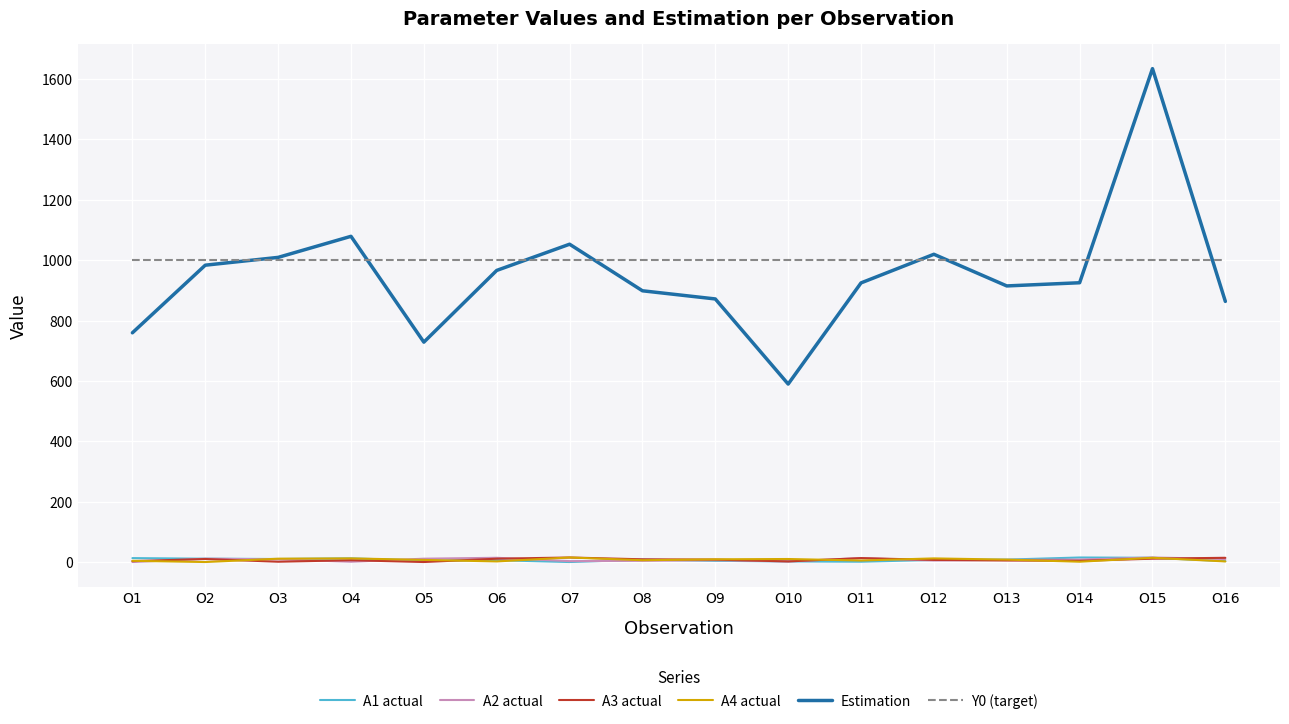

What is the difference between the second highest and second lowest values in the Estimation series?

350.3